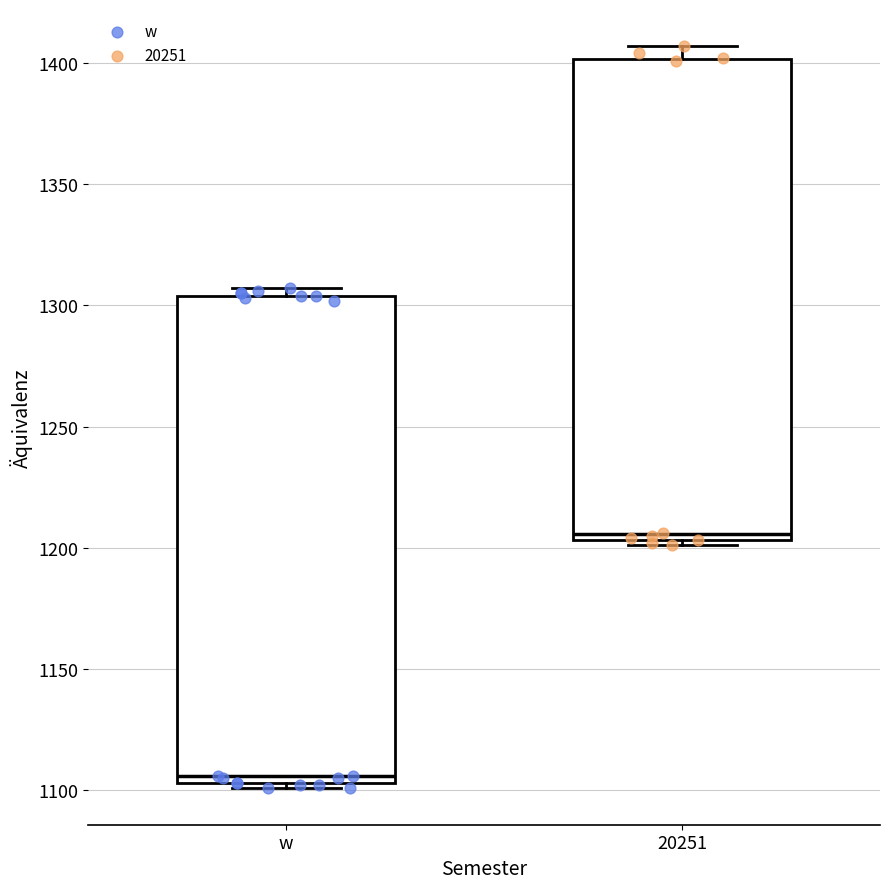

Reading left to right, transcribe this box plot: for each box, give where its median line is, the range the box spans, and where its two whiskers end, as read against the y-axis. The values are not printed on the chart, so give them approximately, as read against the axis.

w: median 1105 (just above the box's lower edge), box 1105 to 1305, whiskers 1100 to 1305 (just above the box's upper edge)
20251: median 1205 (just above the box's lower edge), box 1205 to 1400, whiskers 1200 to 1405